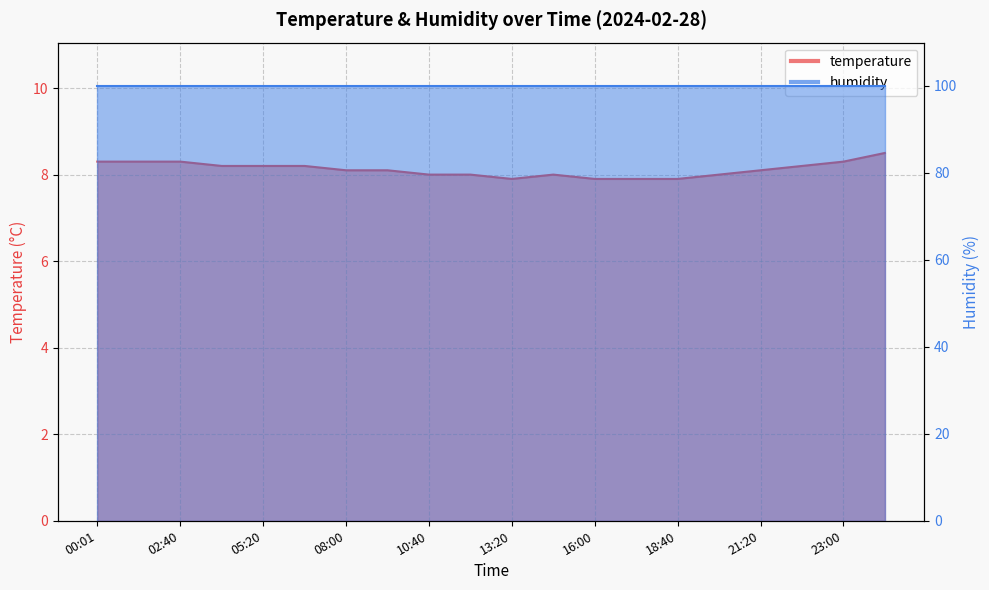

True or false: the data has more than 2 interior local peaks.

False